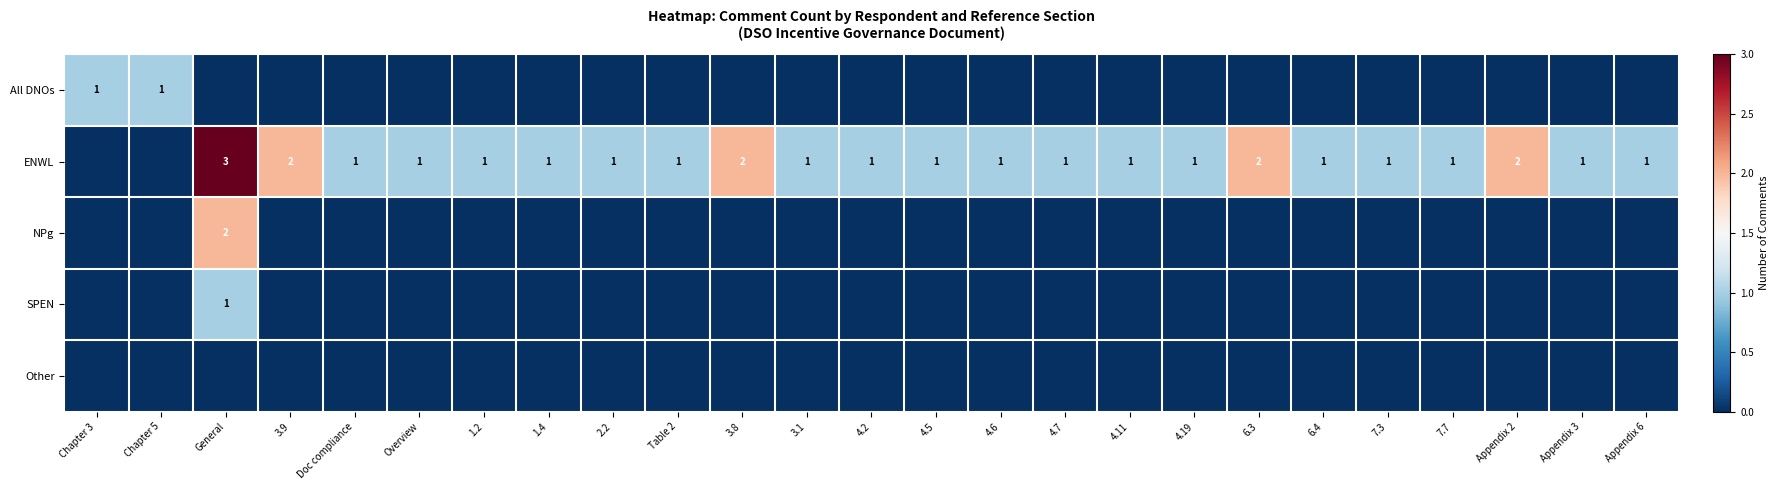

The NPg series shows -1 at 6.4. True or false?

False